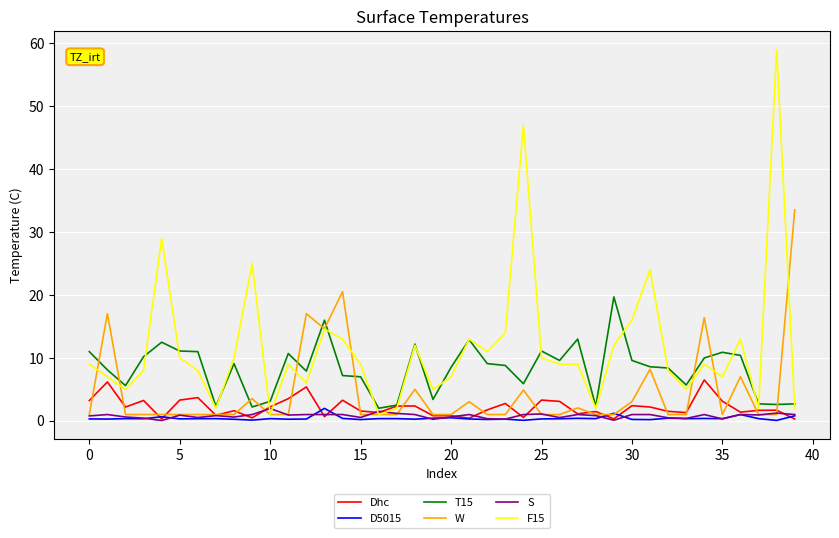

Which series has the largest range (max minus min)?

F15